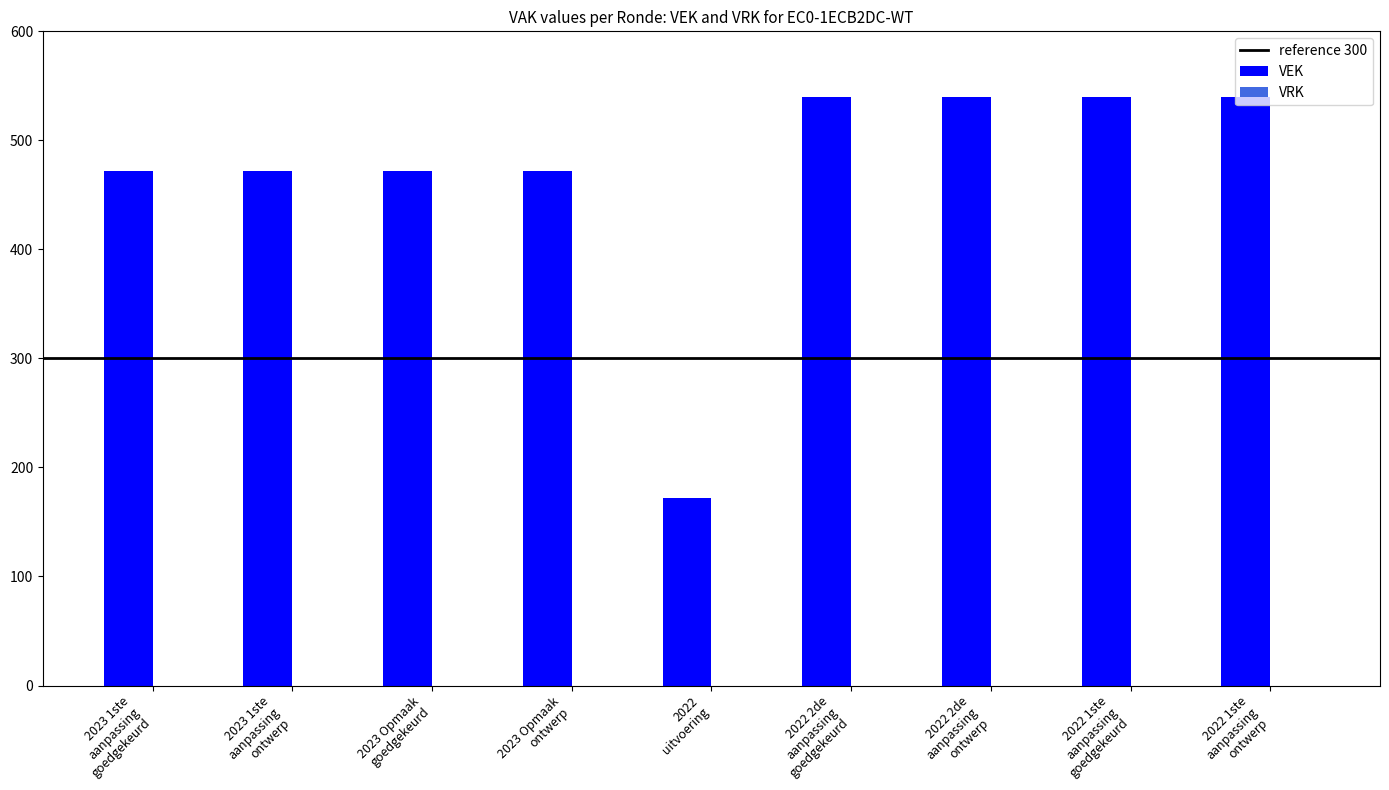

Reading left to right, extract all data points from this chart.

2023 1ste
aanpassing
goedgekeurd=472	2023 1ste
aanpassing
ontwerp=472	2023 Opmaak
goedgekeurd=472	2023 Opmaak
ontwerp=472	2022
uitvoering=172	2022 2de
aanpassing
goedgekeurd=540	2022 2de
aanpassing
ontwerp=540	2022 1ste
aanpassing
goedgekeurd=540	2022 1ste
aanpassing
ontwerp=540